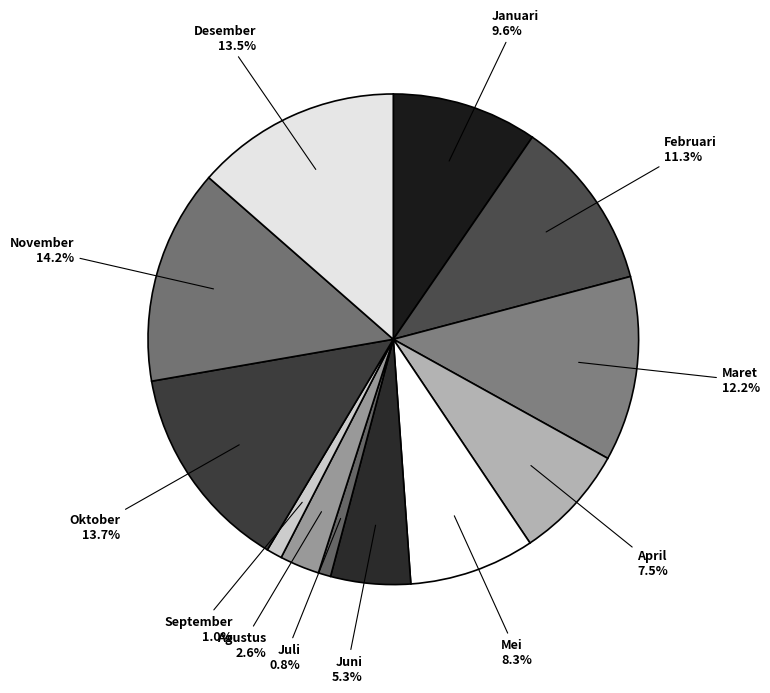

Which has a higher value, Mei or Juni?

Mei